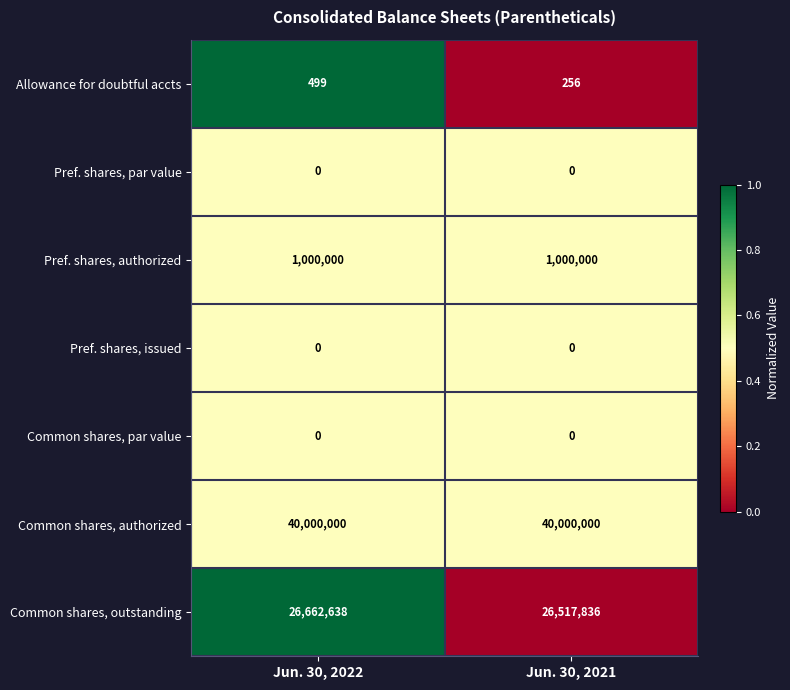

The value of Pref. shares, authorized at Jun. 30, 2021 is 1000000. True or false?

True